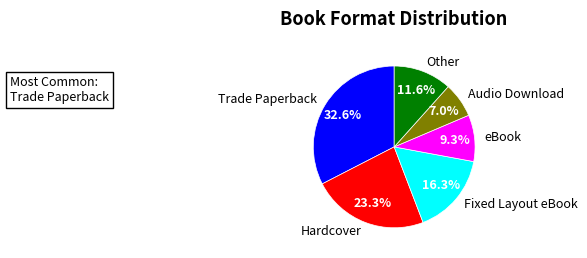

Which category has the smallest portion of the pie?

Audio Download